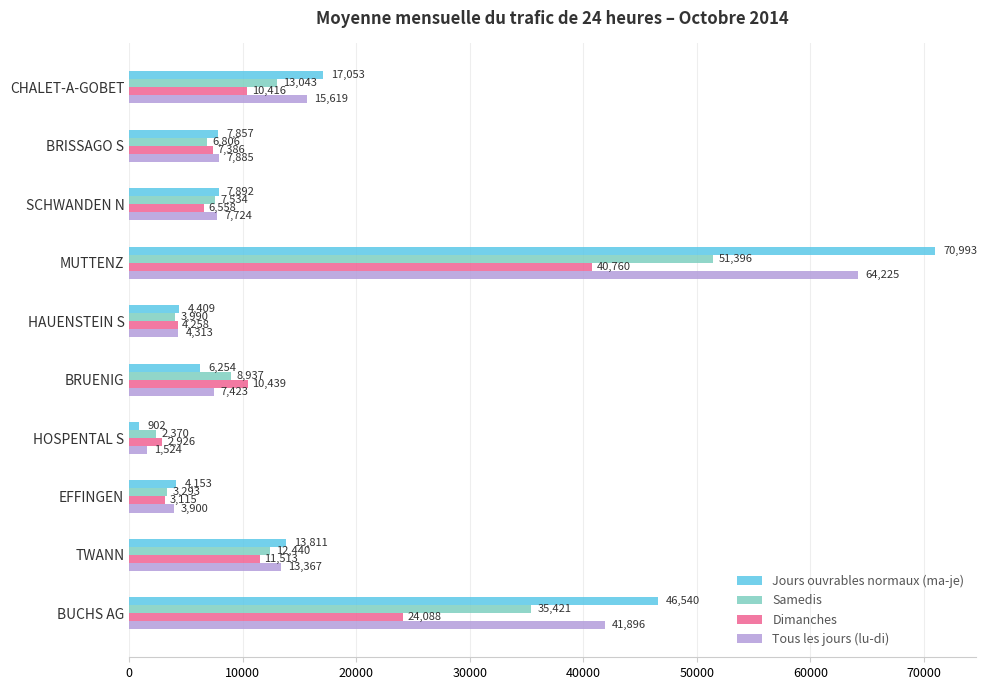

What is the sum of all Tous les jours (lu-di) values?

167876.4